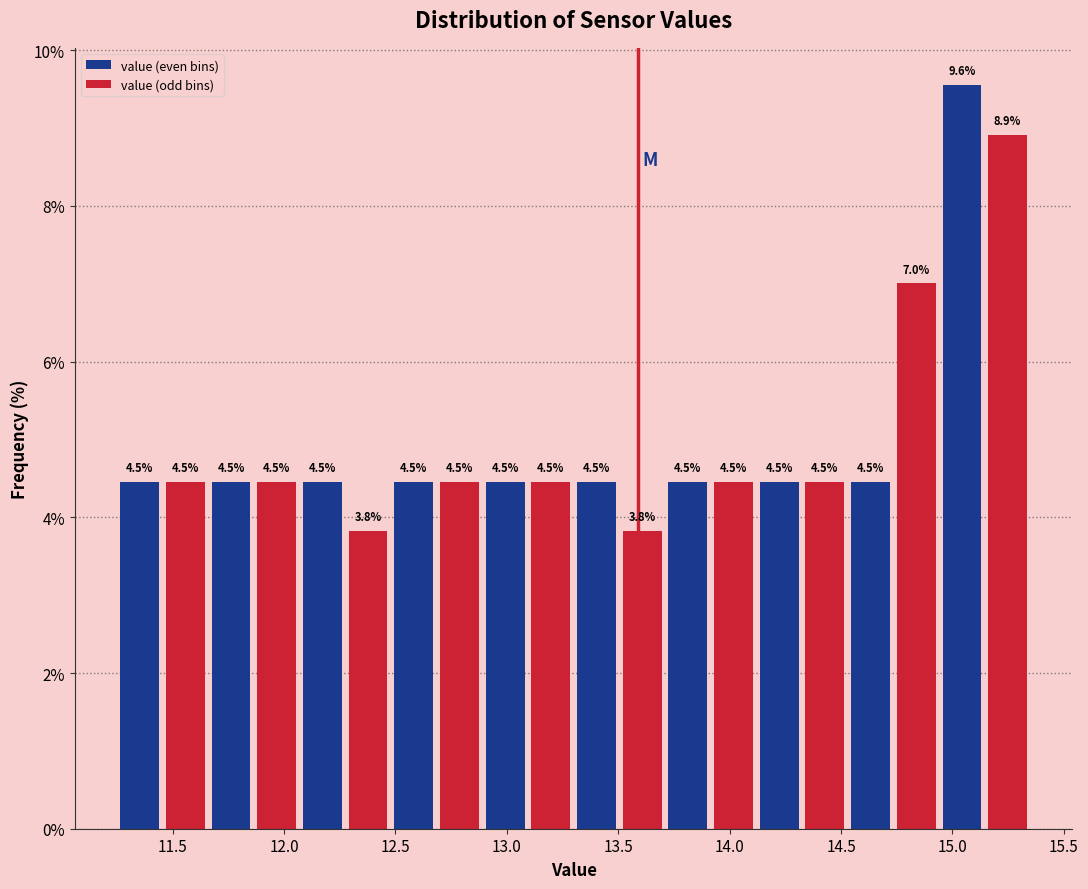

Reading left to right, list every bar in this chart as the range it spans on the x-axis followed by its height. The bar edges are not printed on the chart, so give them approximately, as read against the axis.

11.250 to 11.455: 4.5
11.455 to 11.660: 4.5
11.660 to 11.865: 4.5
11.865 to 12.070: 4.5
12.070 to 12.275: 4.5
12.275 to 12.480: 3.8
12.480 to 12.685: 4.5
12.685 to 12.890: 4.5
12.890 to 13.095: 4.5
13.095 to 13.300: 4.5
13.300 to 13.505: 4.5
13.505 to 13.710: 3.8
13.710 to 13.915: 4.5
13.915 to 14.120: 4.5
14.120 to 14.325: 4.5
14.325 to 14.530: 4.5
14.530 to 14.735: 4.5
14.735 to 14.940: 7.0
14.940 to 15.145: 9.6
15.145 to 15.350: 8.9